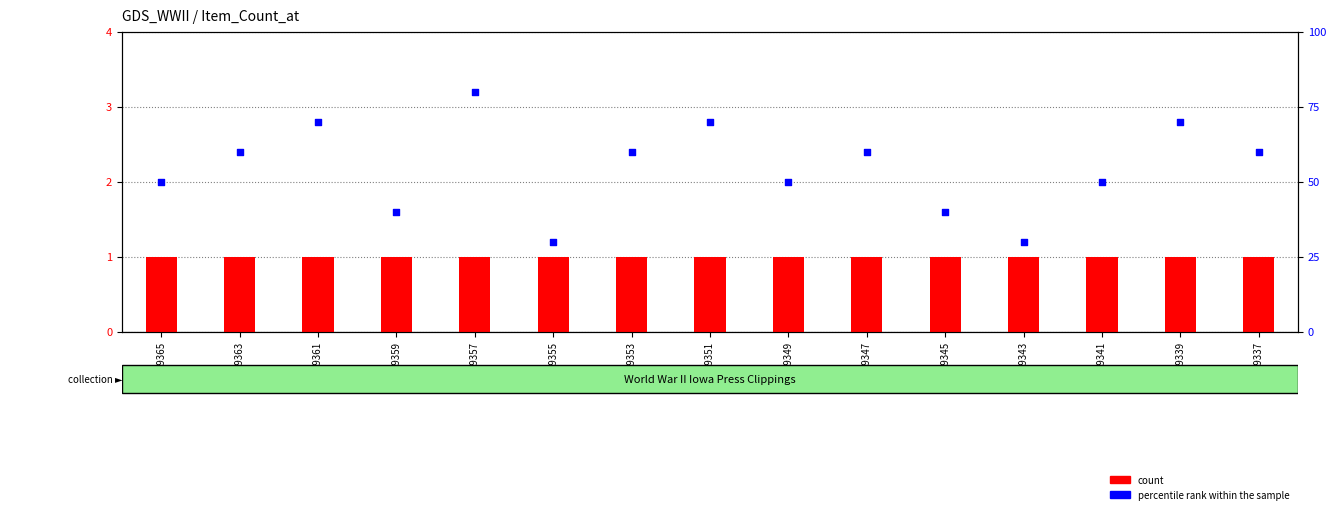

Is the value of percentile rank within the sample at 29347 greater than the value of count at 29359?

Yes